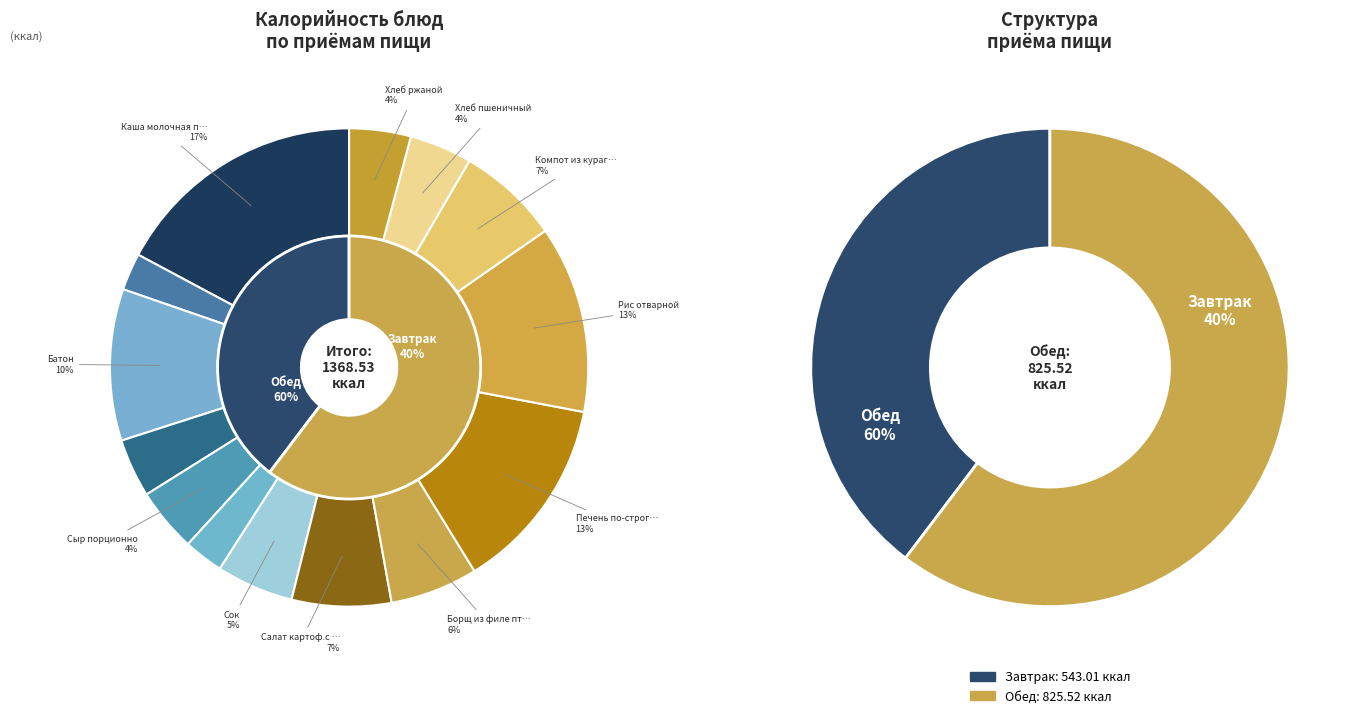

Rank the categories by value from lowest to highest.

Чай с лимоном, Фрукт яблоко, Масло сливочное, Хлеб ржаной, Хлеб пшеничный, Сыр порционно, Сок, Борщ из филе птицы, Салат картоф.с огурцами, Компот из кураги, Батон, Рис отварной, Печень по-строгановски, Каша молочная пшенная